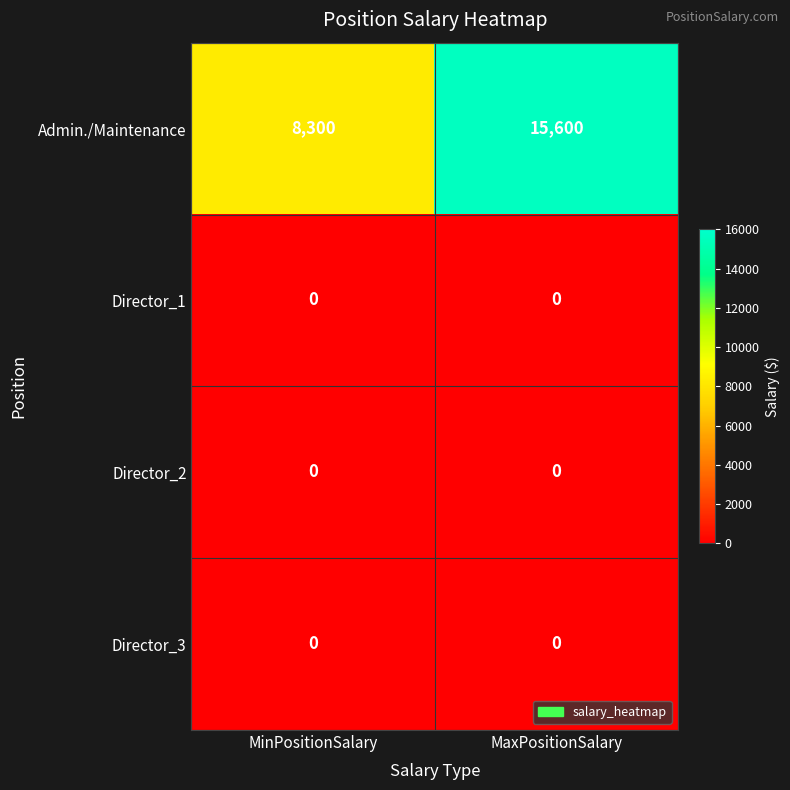

List the labels in order of Admin./Maintenance value, largest first.

MaxPositionSalary, MinPositionSalary